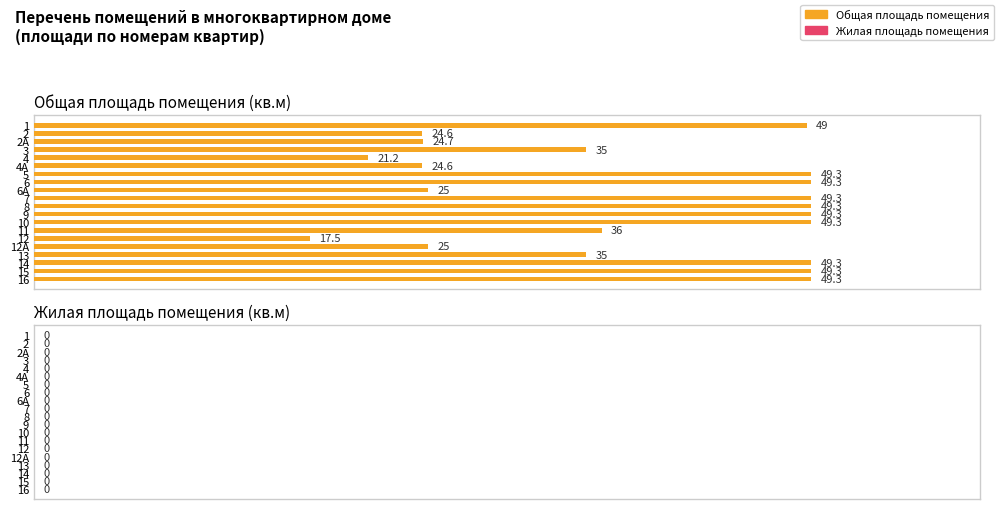

What is the smallest value displayed?

17.5